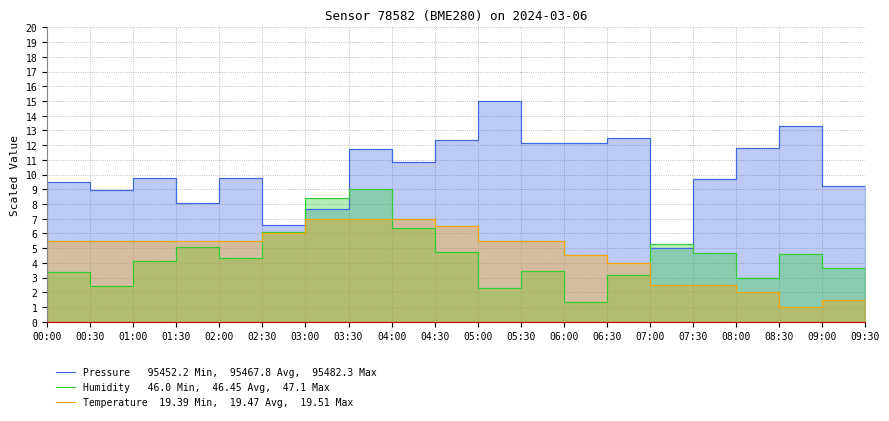

What is the label of the 5th point from the right?

07:30